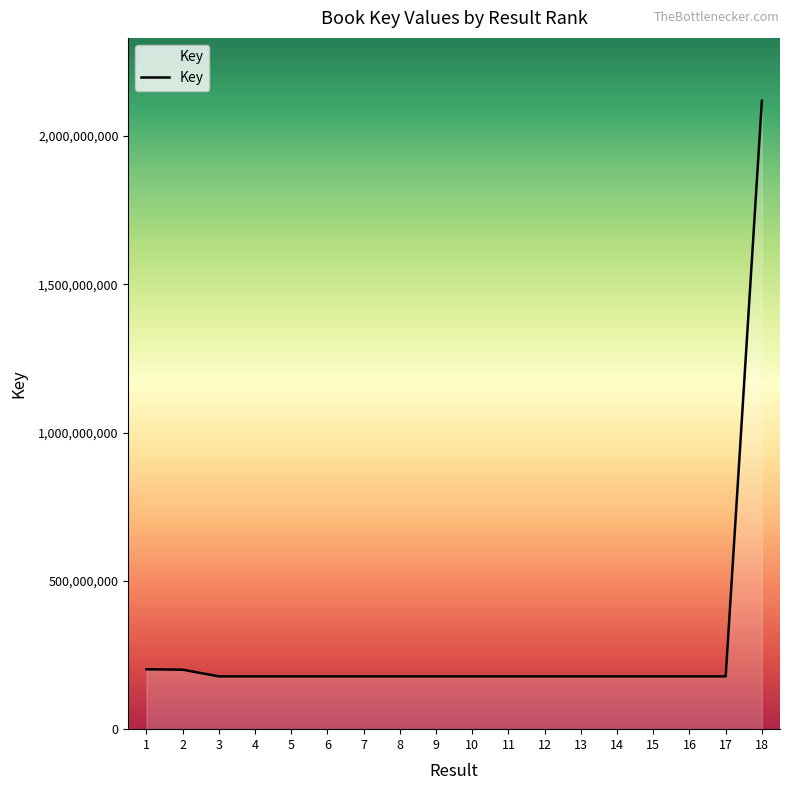

Is it true that the value at 6 is 303977575?

False